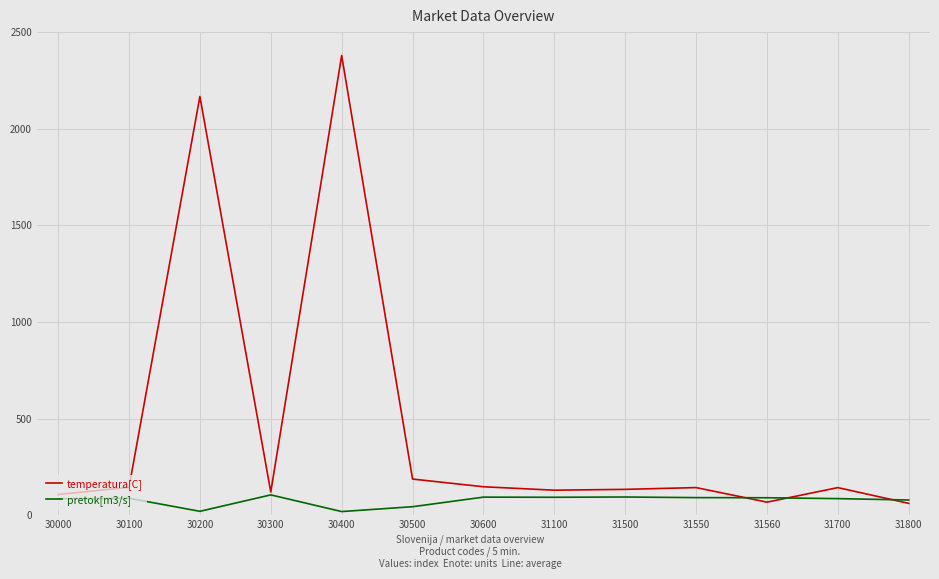

Which series has the largest total across all categories?

temperatura[C]